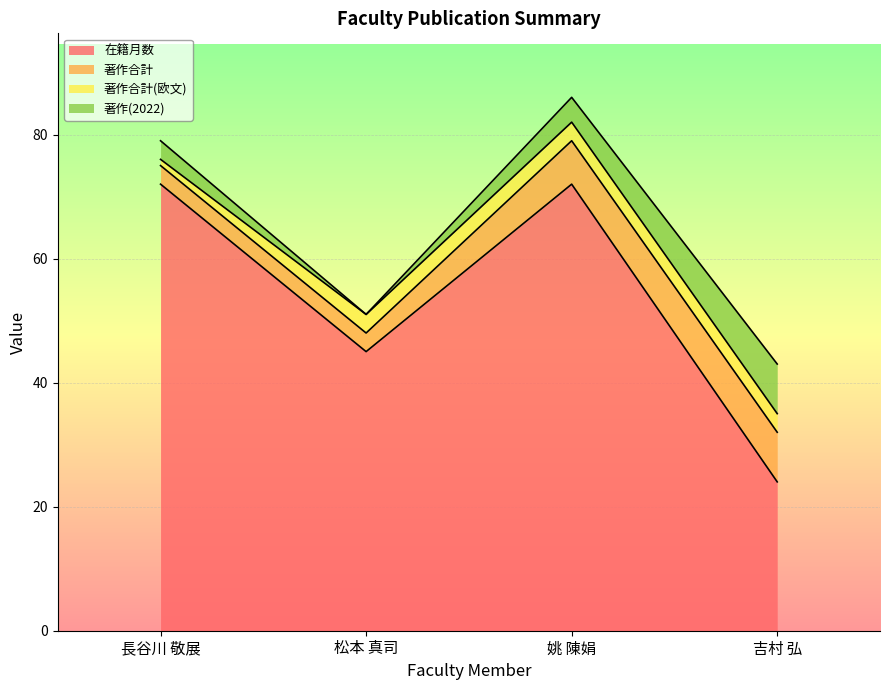

Reading left to right, list all the values displayed in this chart.

在籍月数: 長谷川 敬展=72	松本 真司=45	姚 陳娟=72	吉村 弘=24
著作合計: 長谷川 敬展=3	松本 真司=3	姚 陳娟=7	吉村 弘=8
著作合計(欧文): 長谷川 敬展=1	松本 真司=3	姚 陳娟=3	吉村 弘=3
著作(2022): 長谷川 敬展=3	松本 真司=0	姚 陳娟=4	吉村 弘=8